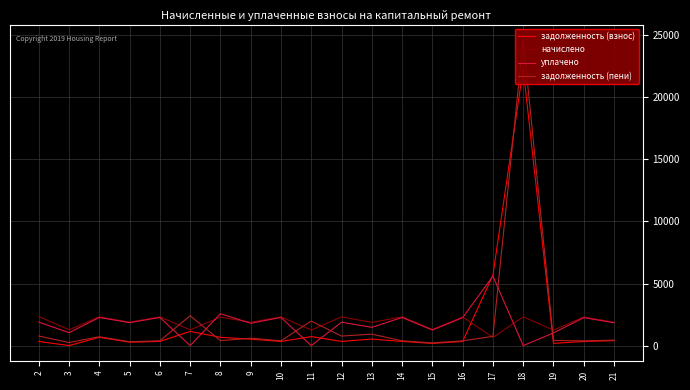

What value does the задолженность (пени) series have at 14?

386.1